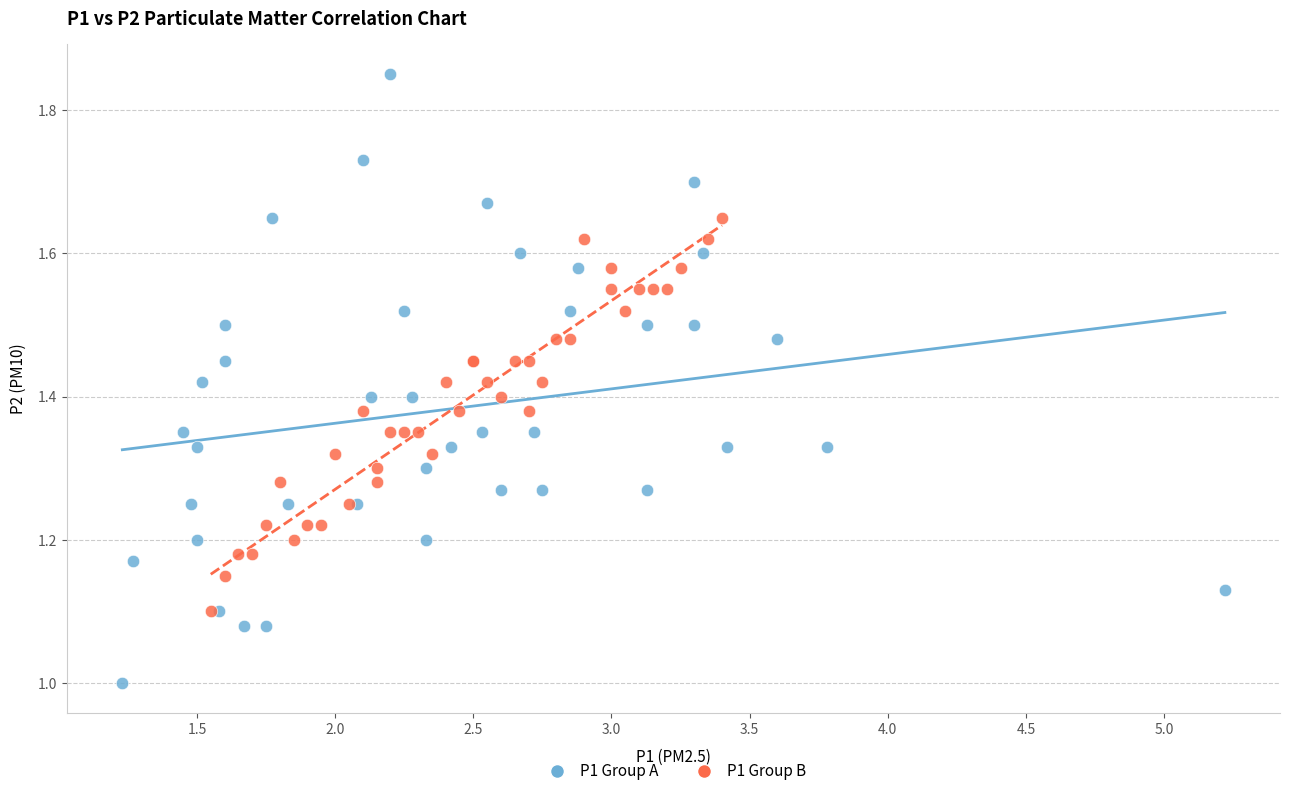

Which series contains the lowest Y value?

P1 Group A